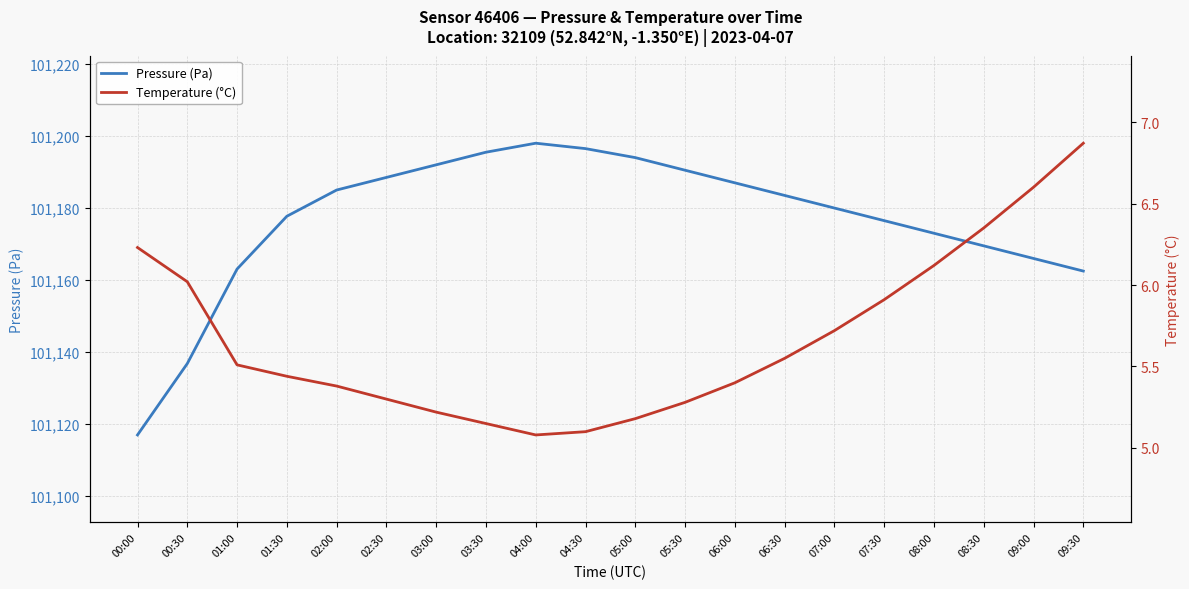

What are all the series names shown in the legend?

Pressure (Pa), Temperature (°C)